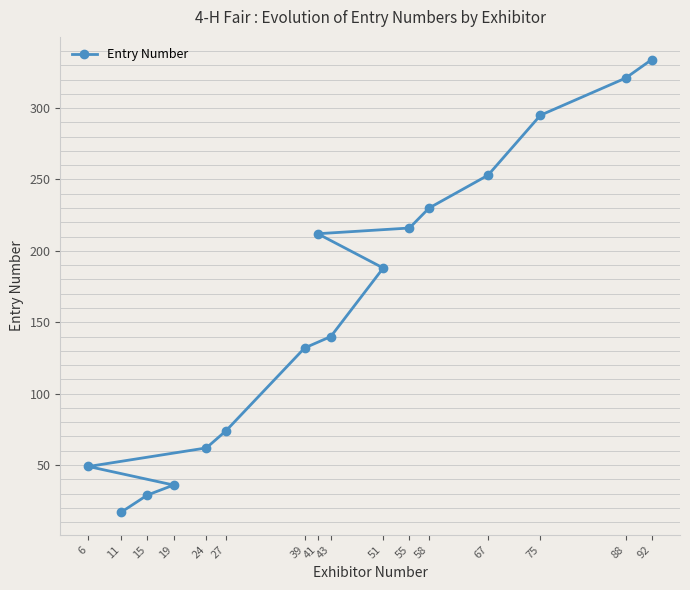

What position from the right is 39?

10